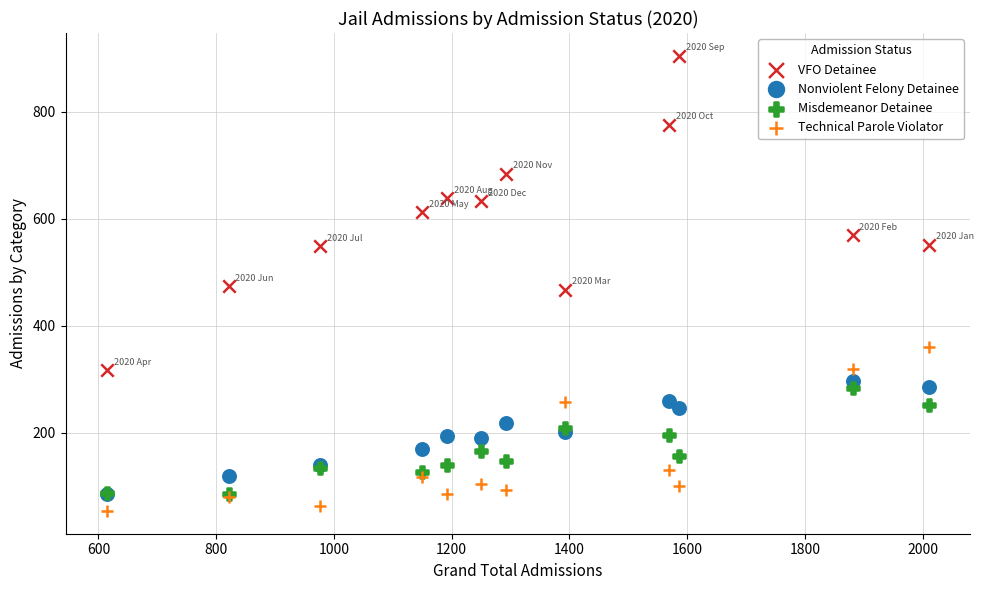

Which series contains the lowest Y value?

Technical Parole Violator